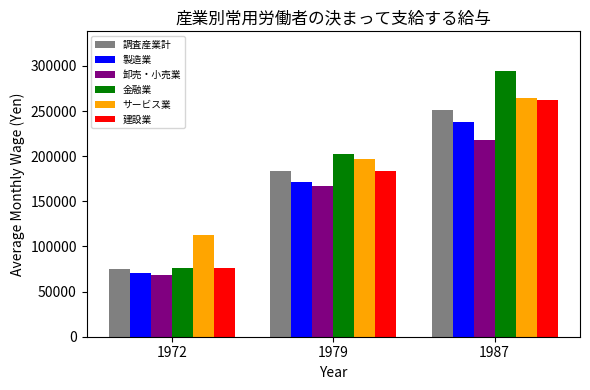

How many categories are shown in the chart?

3